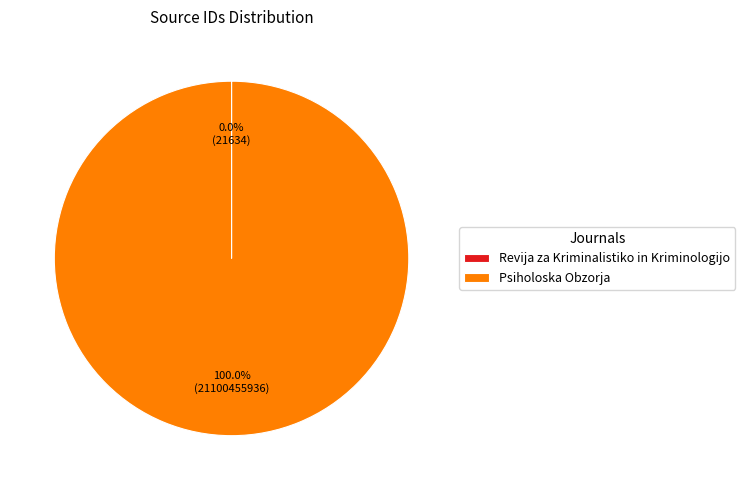

Which category accounts for the majority?

Psiholoska Obzorja